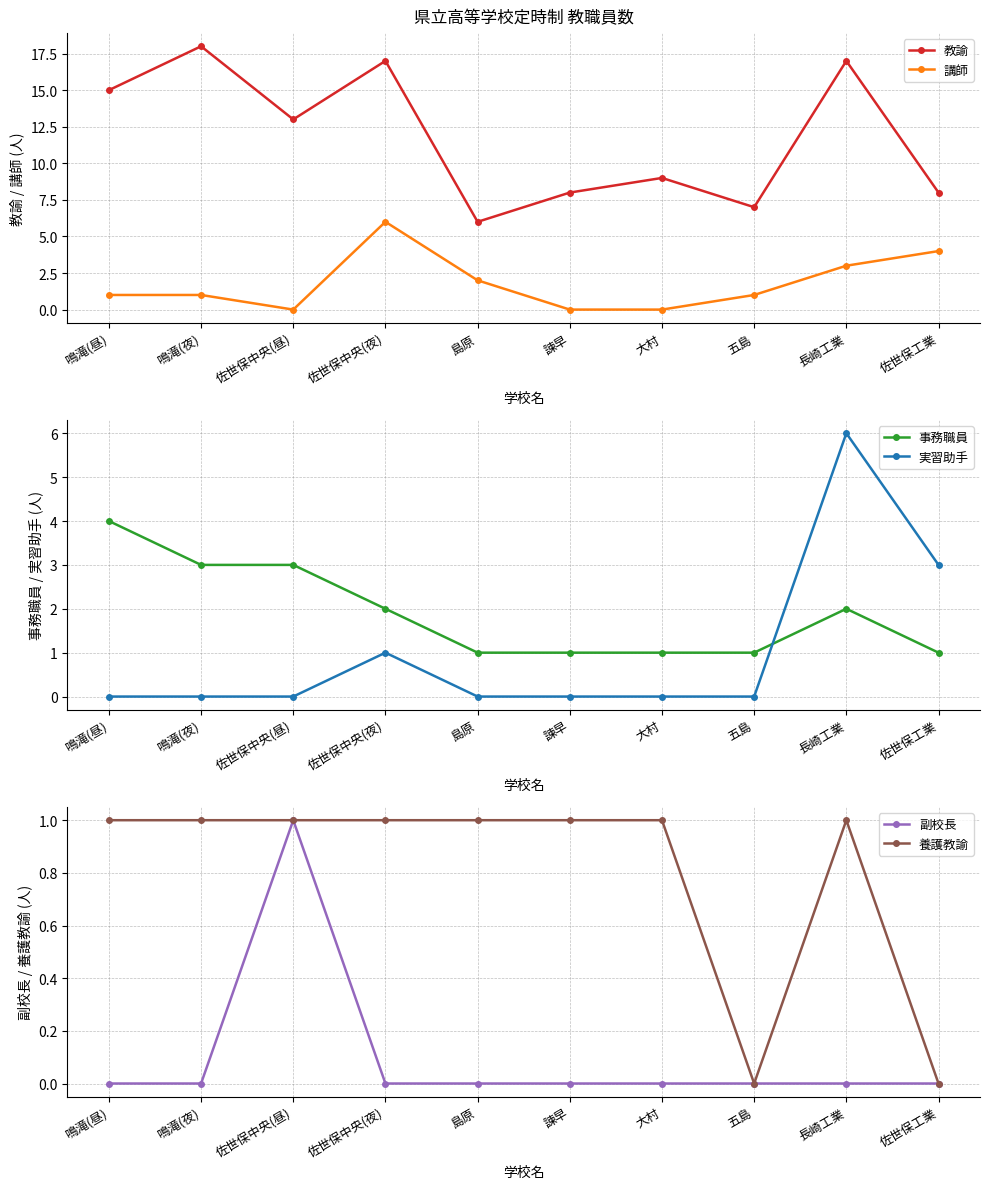

After their last crossing, which series has the higher values: 講師 or 副校長?

講師